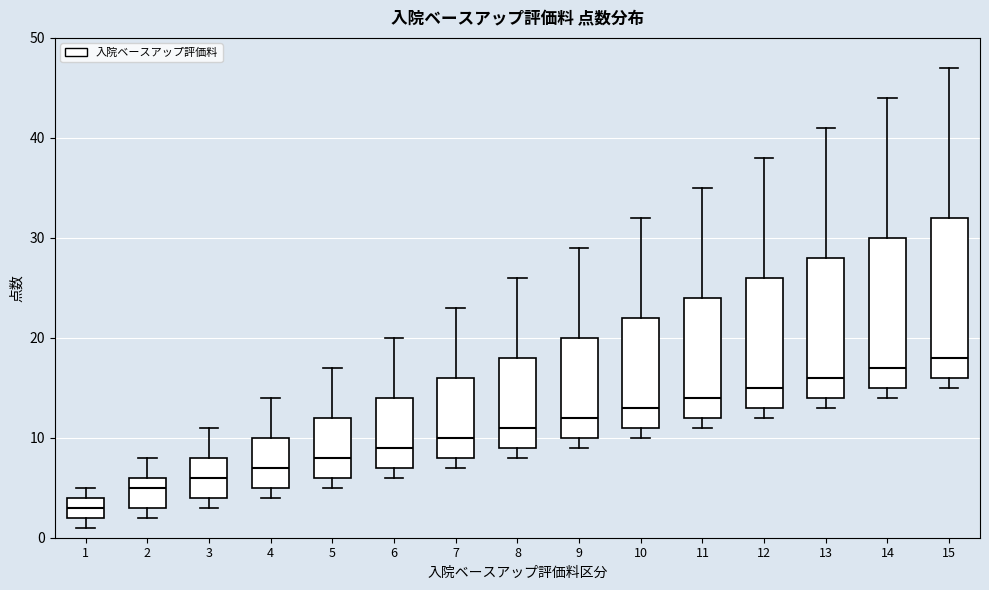

Which box is the tallest, from its lower edge to its upper edge?

15